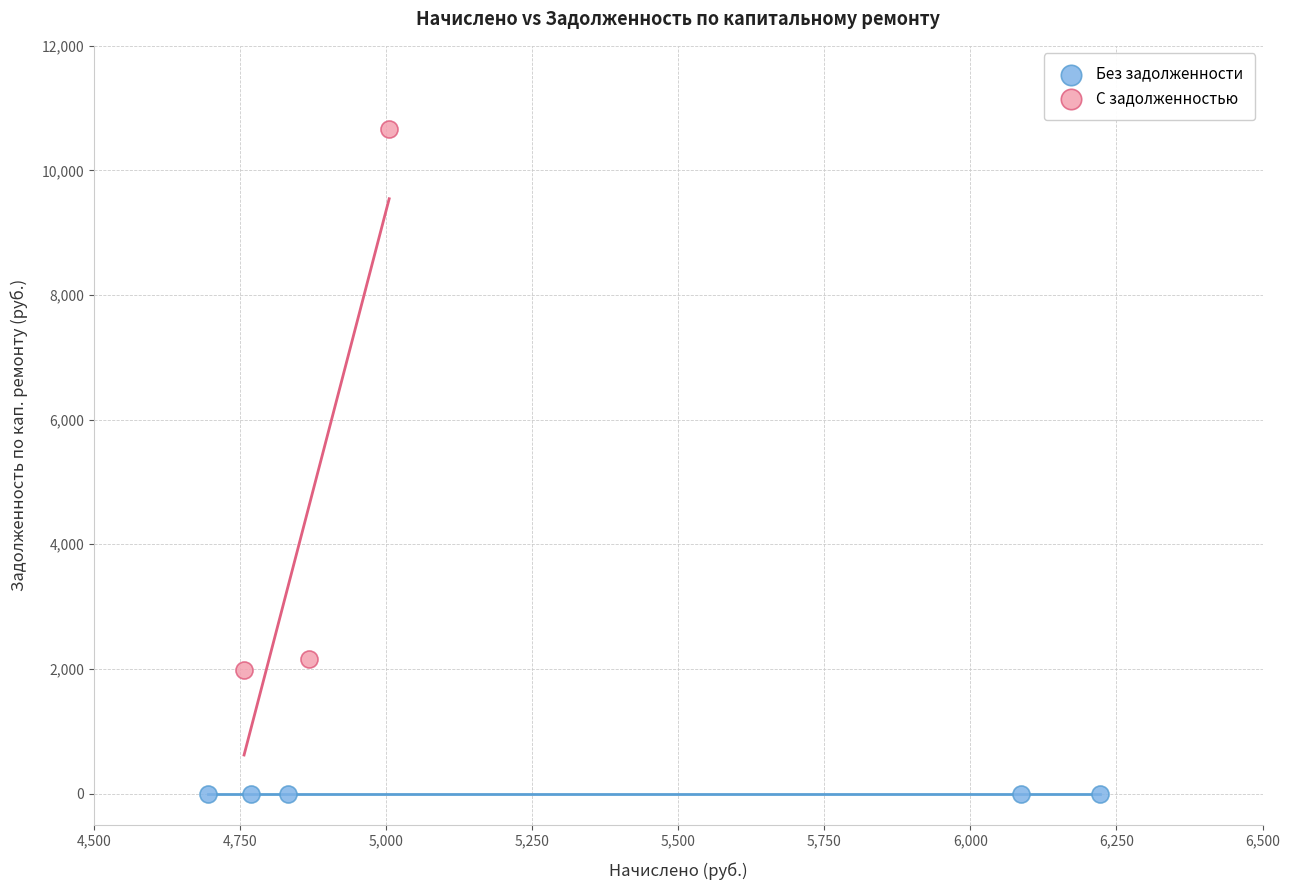

Which series contains the highest Y value?

С задолженностью